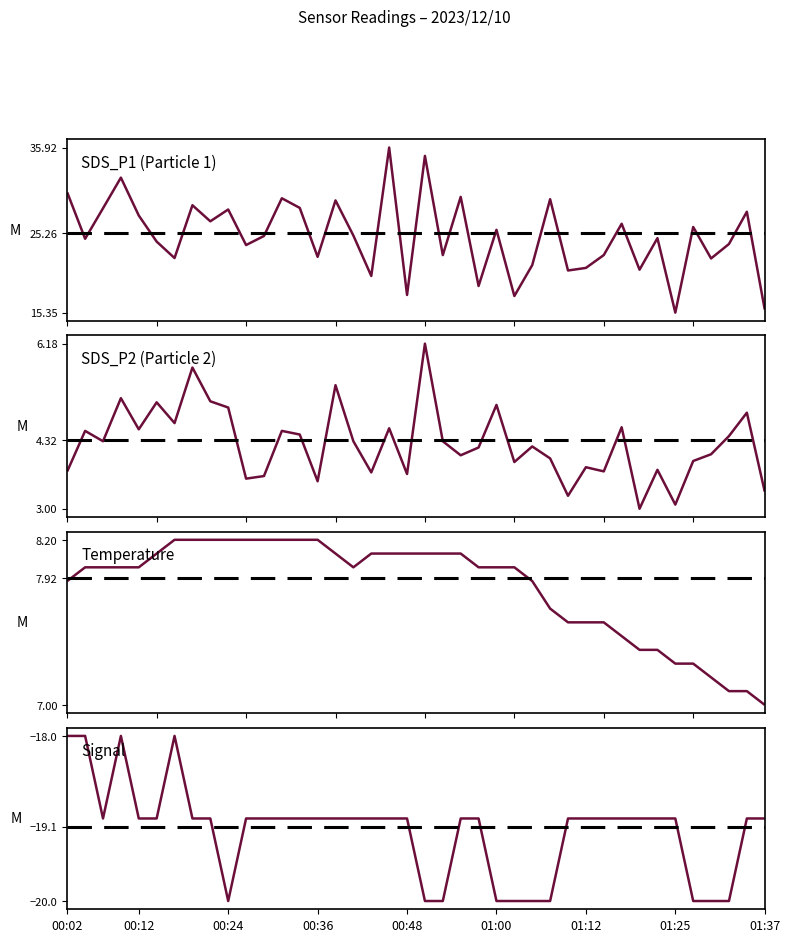

What is the value of the SDS_P2 point at the 8th from the left?

5.7